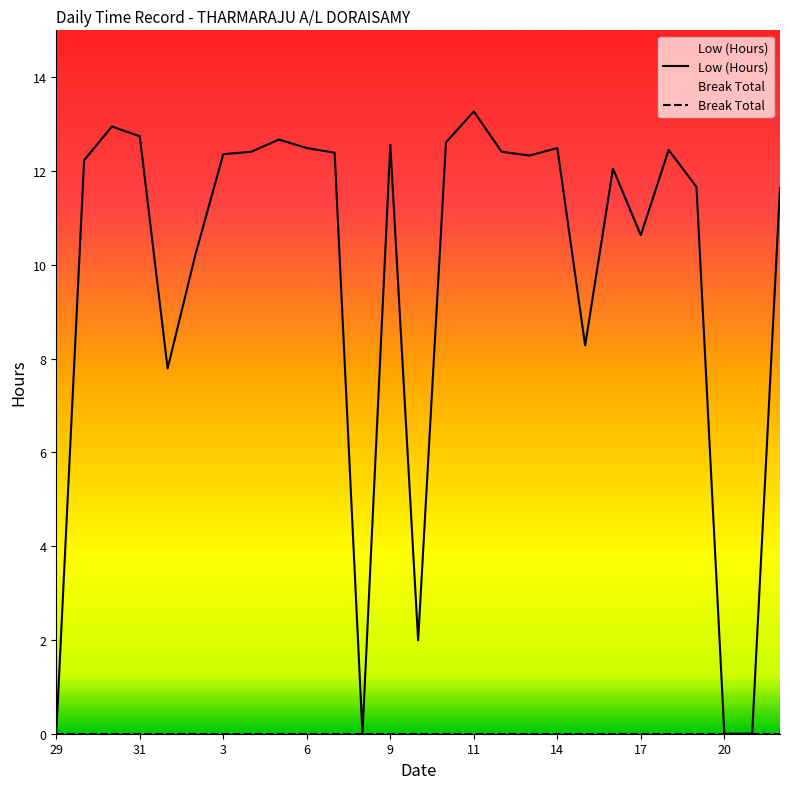

How many lines are shown in the chart?

2